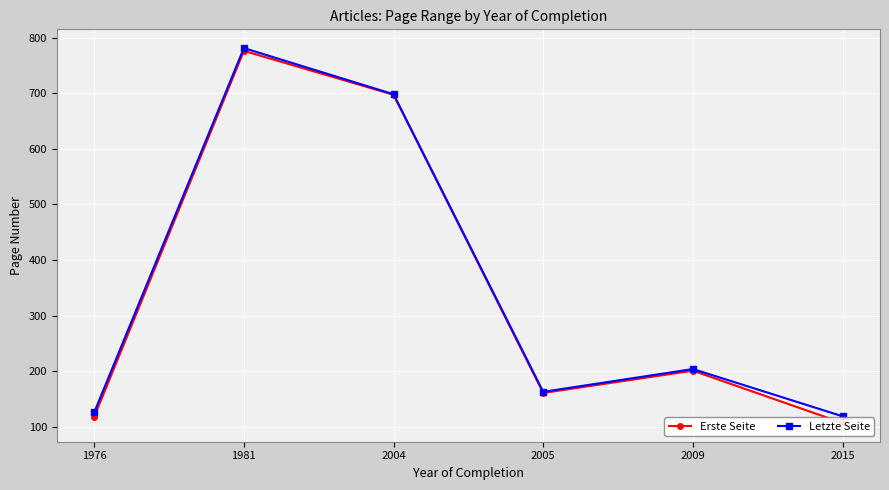

Reading left to right, list all the values displayed in this chart.

Erste Seite: 1976=118	1981=776	2004=697	2005=161	2009=201	2015=107
Letzte Seite: 1976=126	1981=781	2004=698	2005=163	2009=204	2015=119